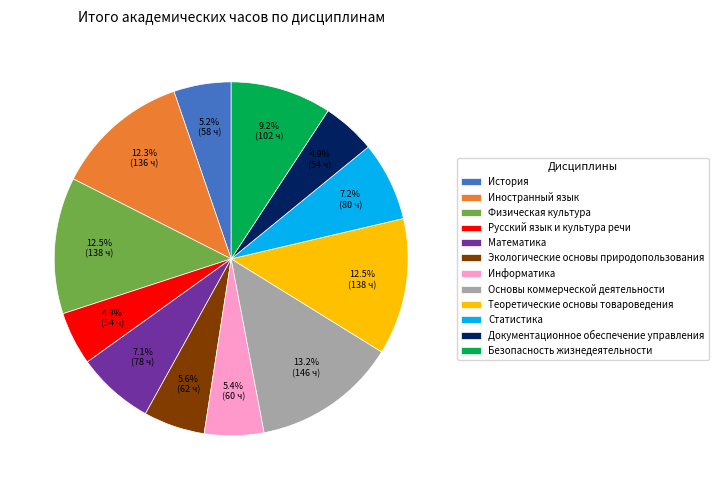

Is Информатика the majority of the pie?

No